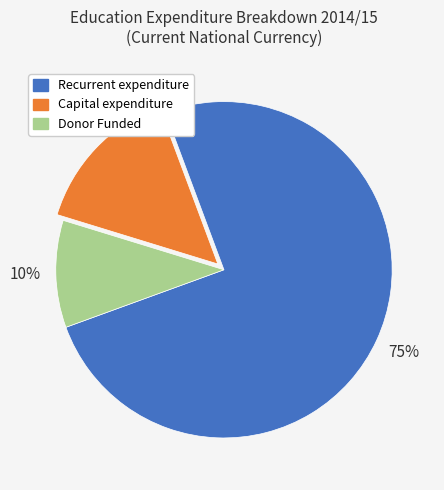

Which has a higher value, Recurrent expenditure or Donor Funded?

Recurrent expenditure